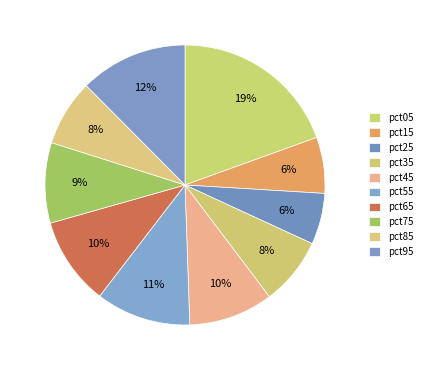

Combined, do pct25 and pct05 account for over 50%?

No